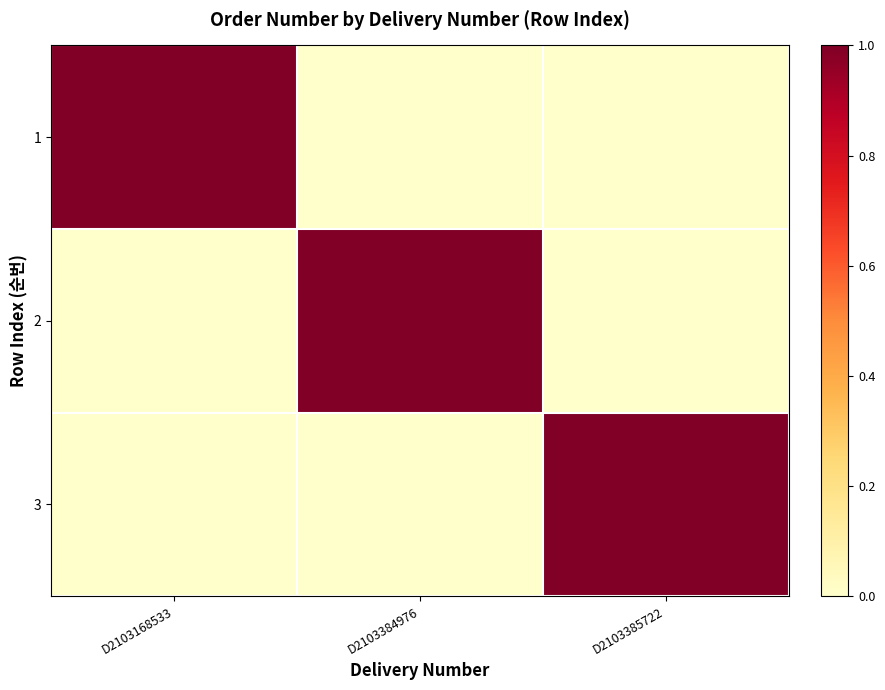

At how many categories does at least one series exceed 0?

3